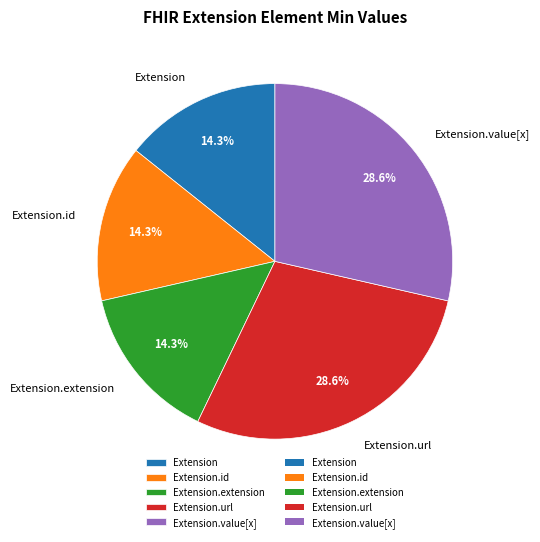

What portion of the pie excludes Extension.value[x]?

71.4%